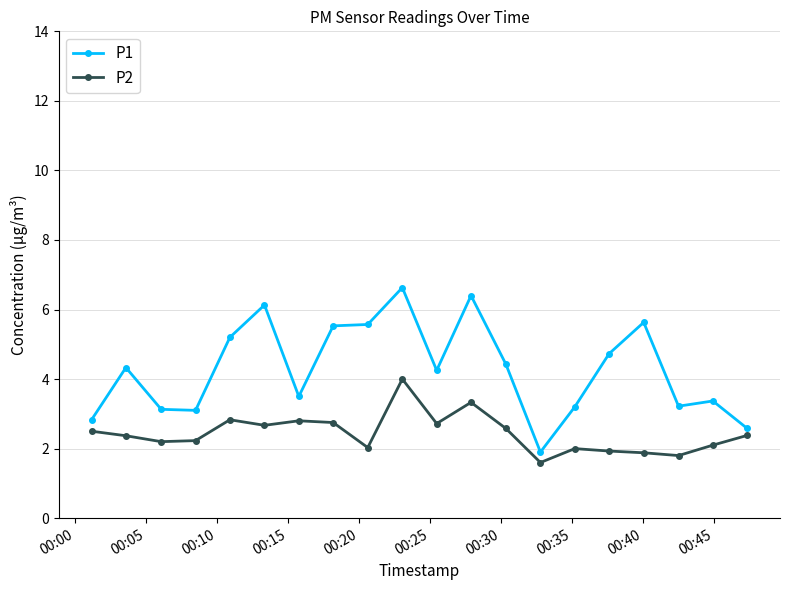

Rank the series by their maximum value, from lowest to highest.

P2, P1